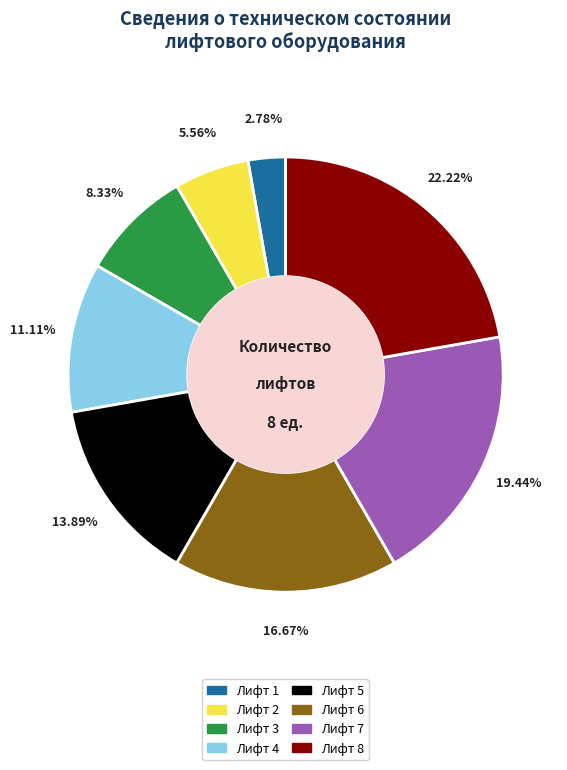

Is it true that Лифт 4 is 4% of the pie?

False